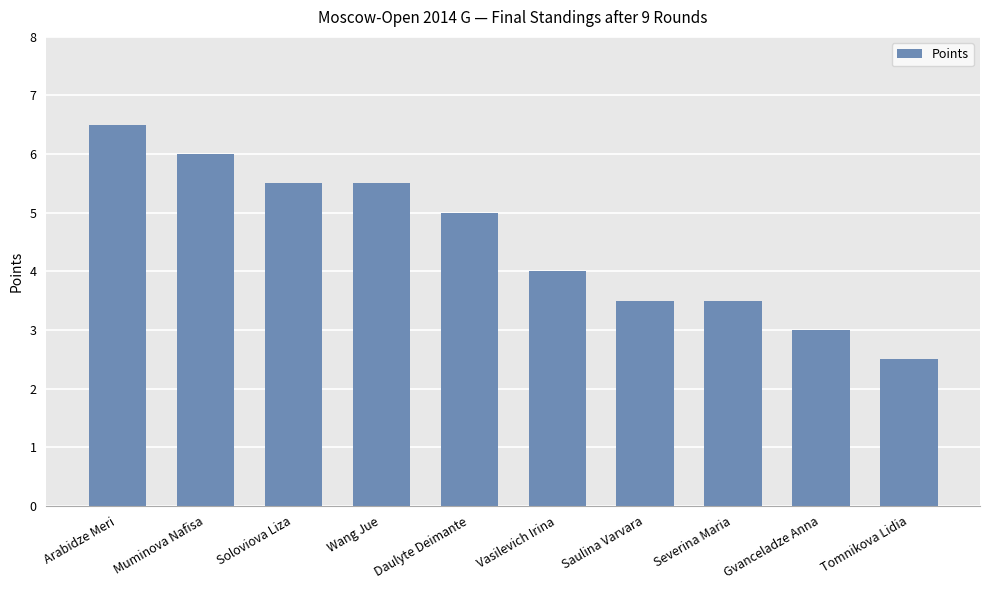

Count the number of categories in the chart.

10